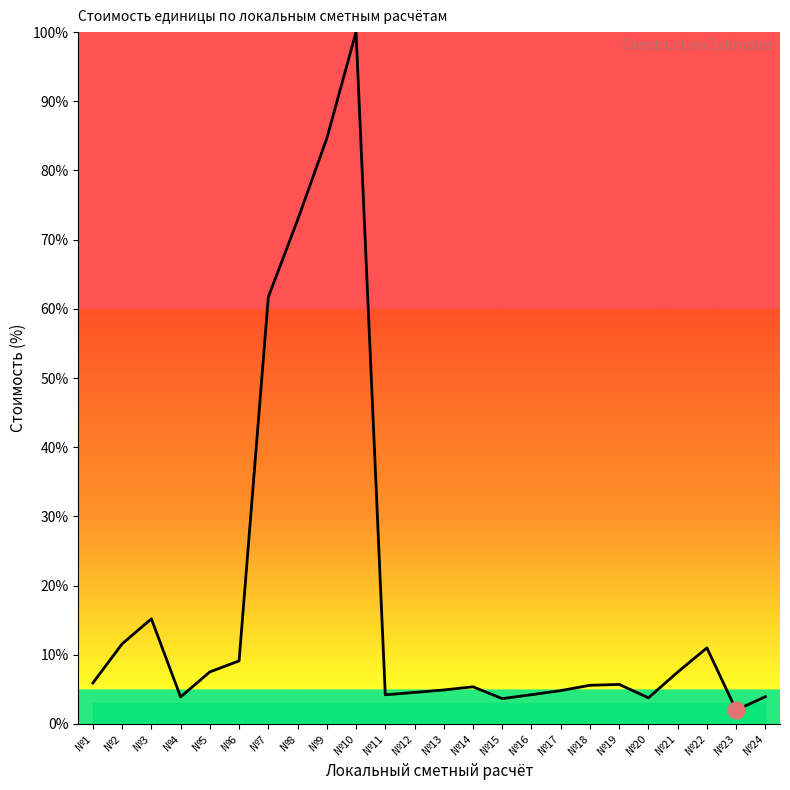

What is the difference between the values at №8 and №23?

70.8